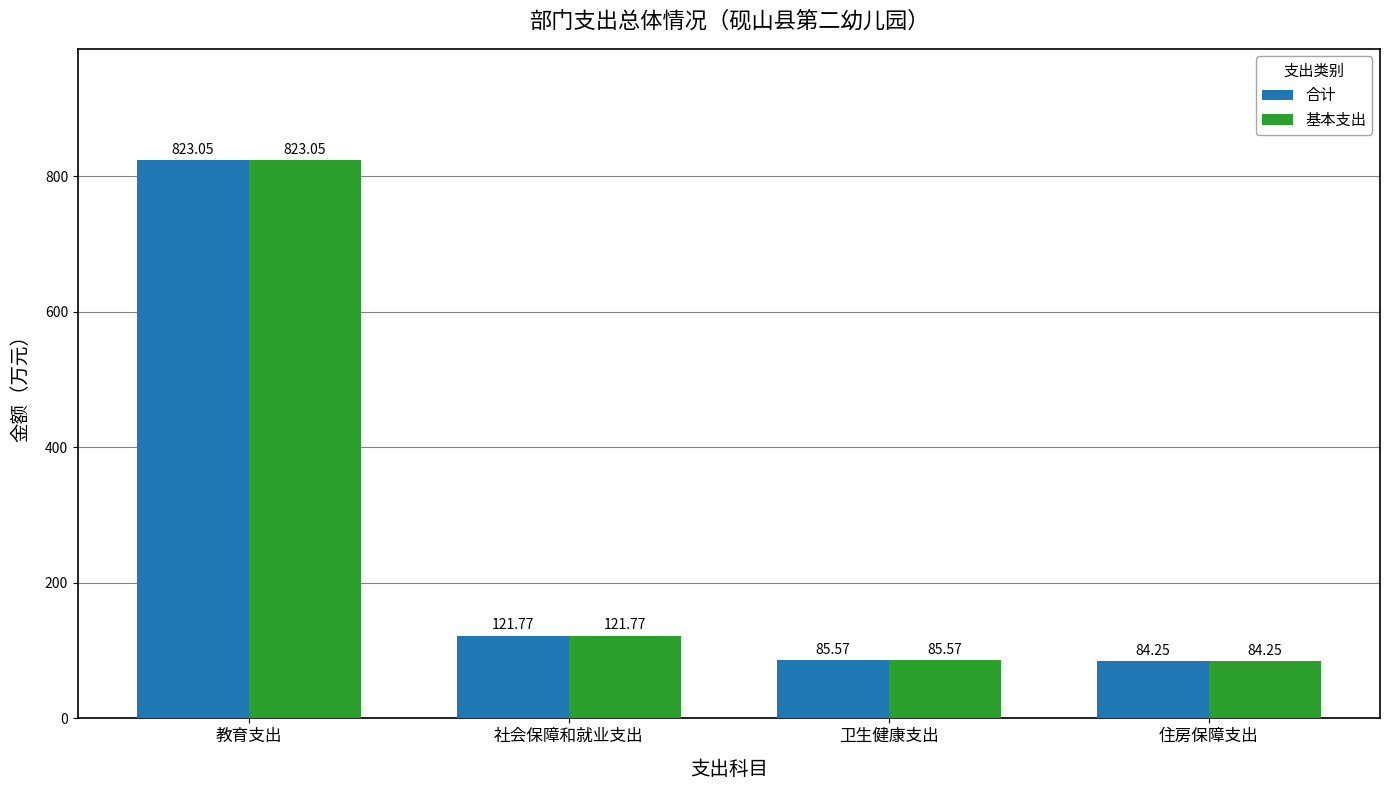

Rank the categories by 合计 value from highest to lowest.

教育支出, 社会保障和就业支出, 卫生健康支出, 住房保障支出